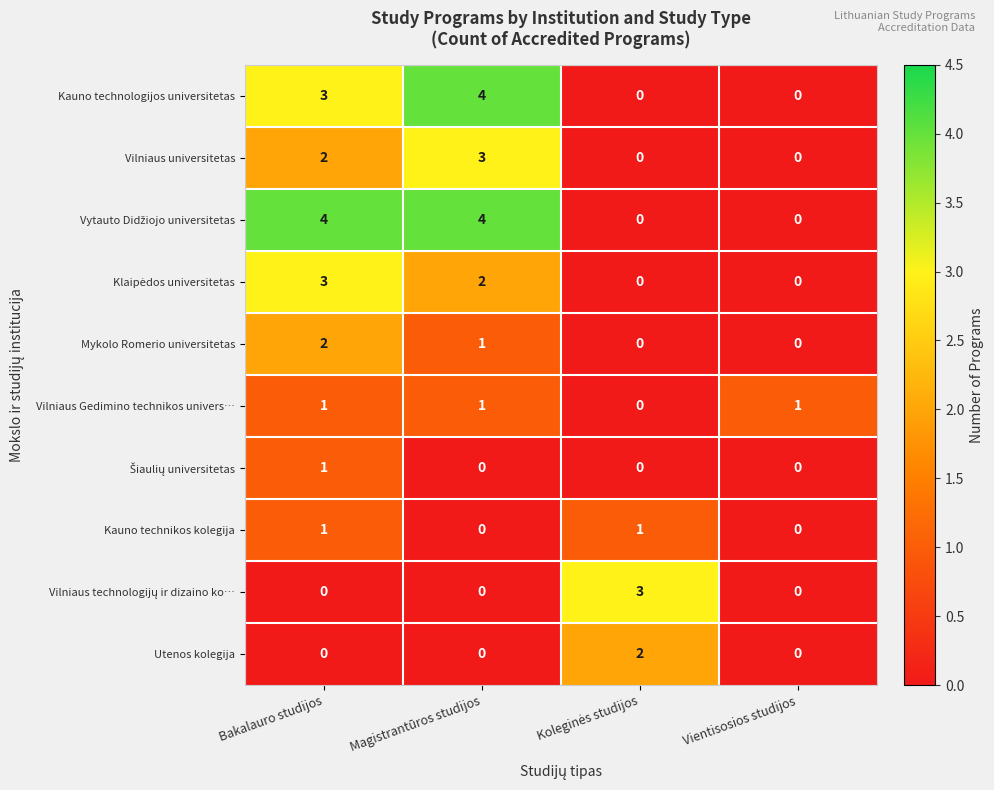

What is the total value across all series at Bakalauro studijos?

17